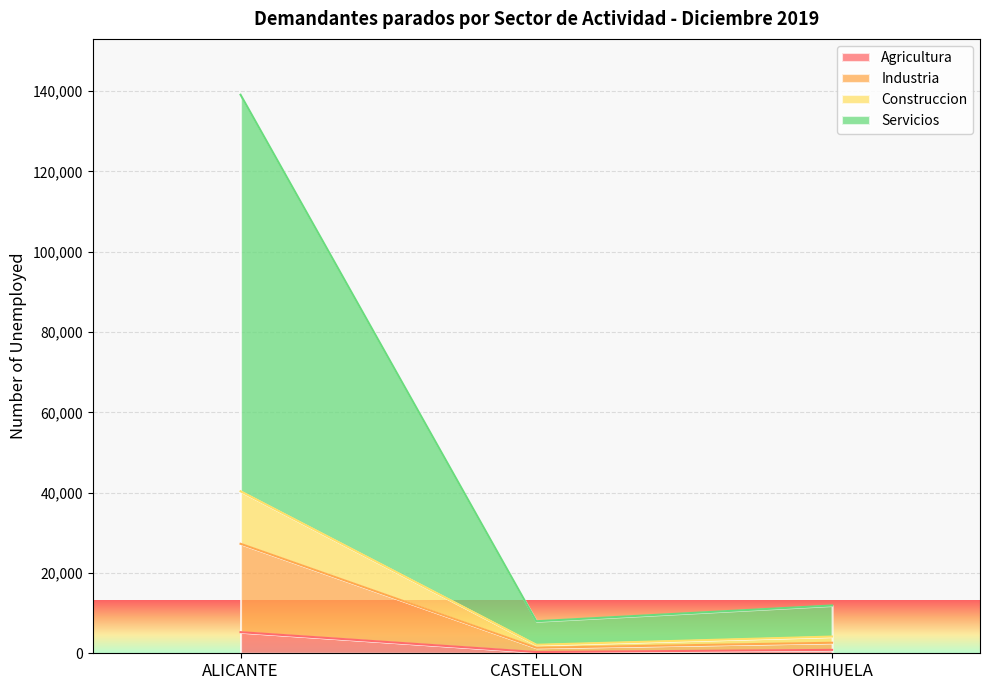

The value of Agricultura at ALICANTE is 5258. True or false?

True